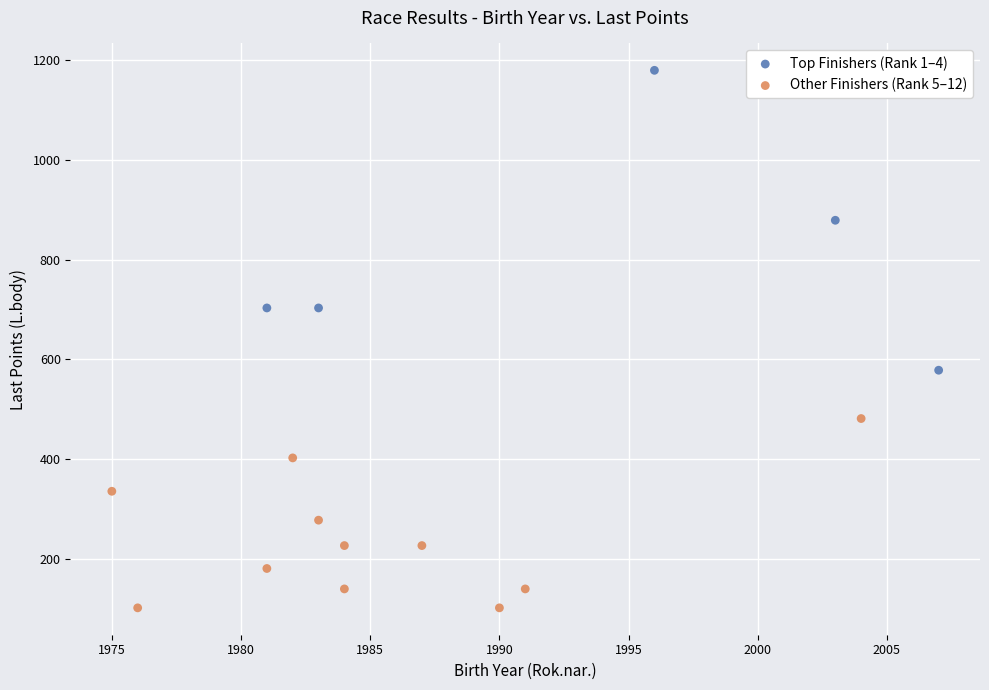

Which series has the widest spread of Y values?

Top Finishers (Rank 1–4)